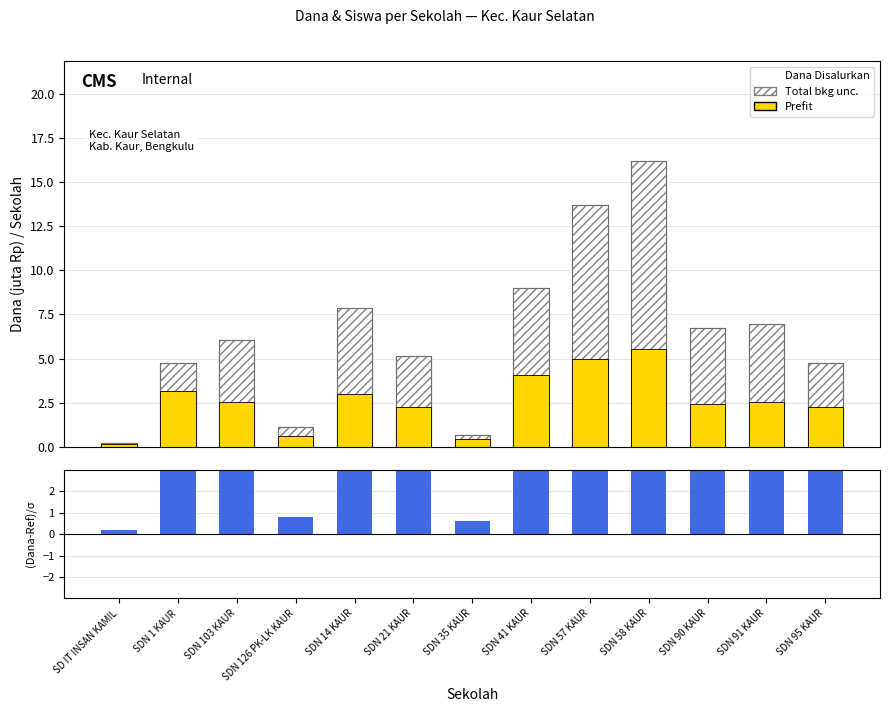

How many distinct data groups are displayed?

4